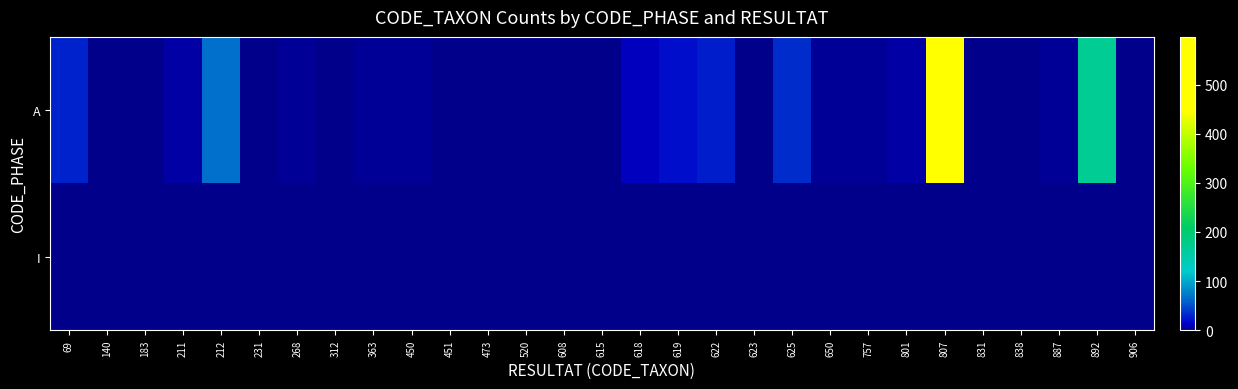

What is the greatest value displayed?

597